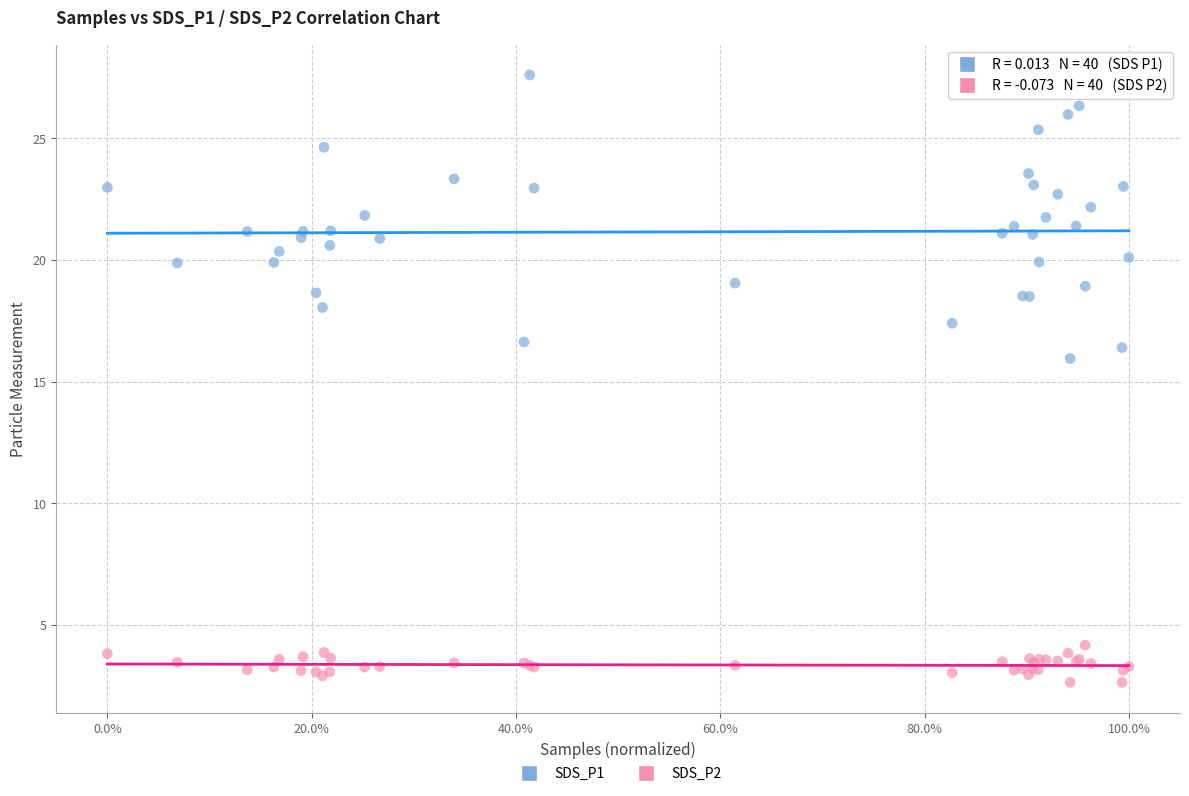

What are all the series names shown in the legend?

SDS_P1, SDS_P2